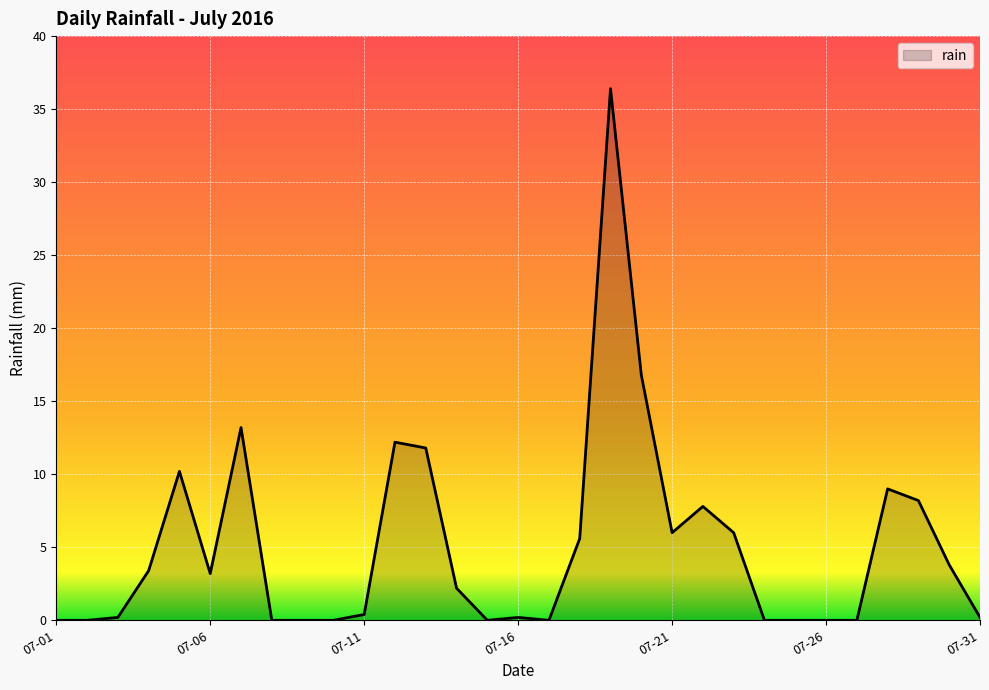

What is the difference between the maximum and minimum values?

36.4